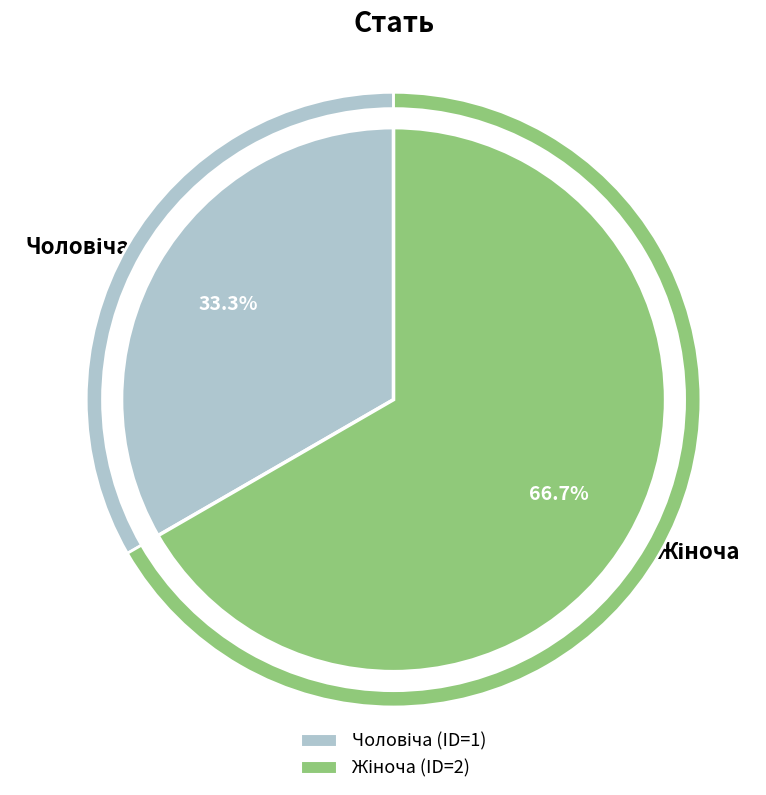

To the nearest percent, what portion does Чоловіча represent?

33%